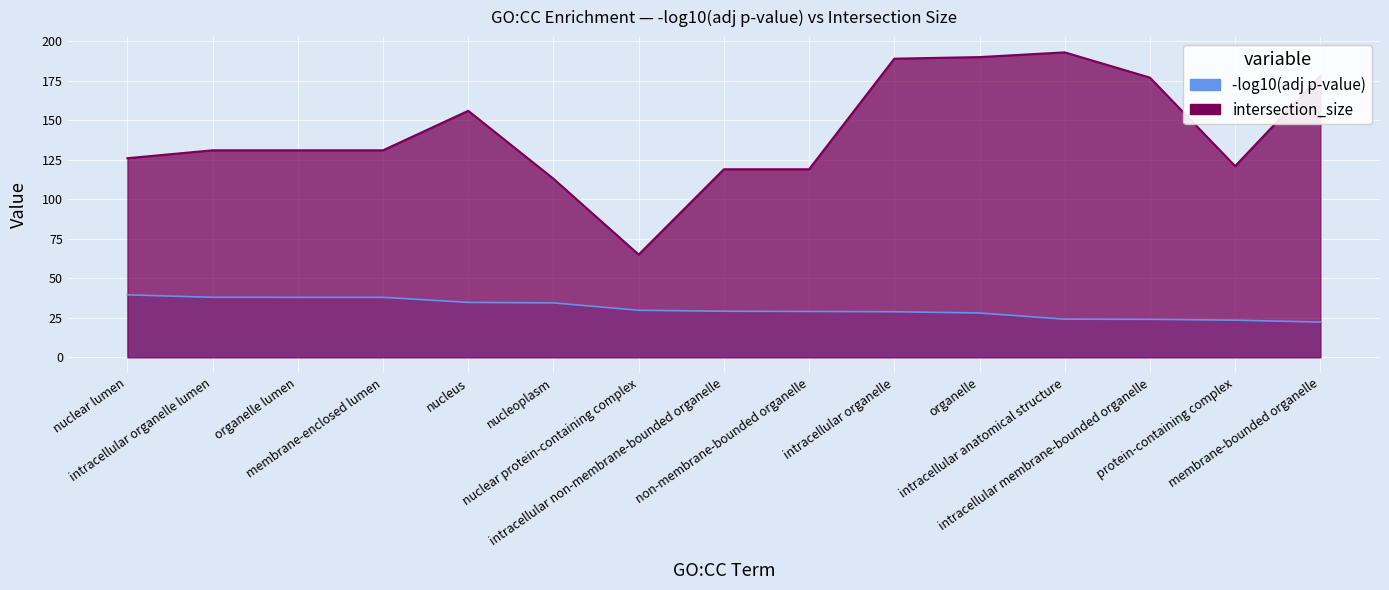

What is the difference between the second highest and second lowest values in the negative_log10 series?

14.5